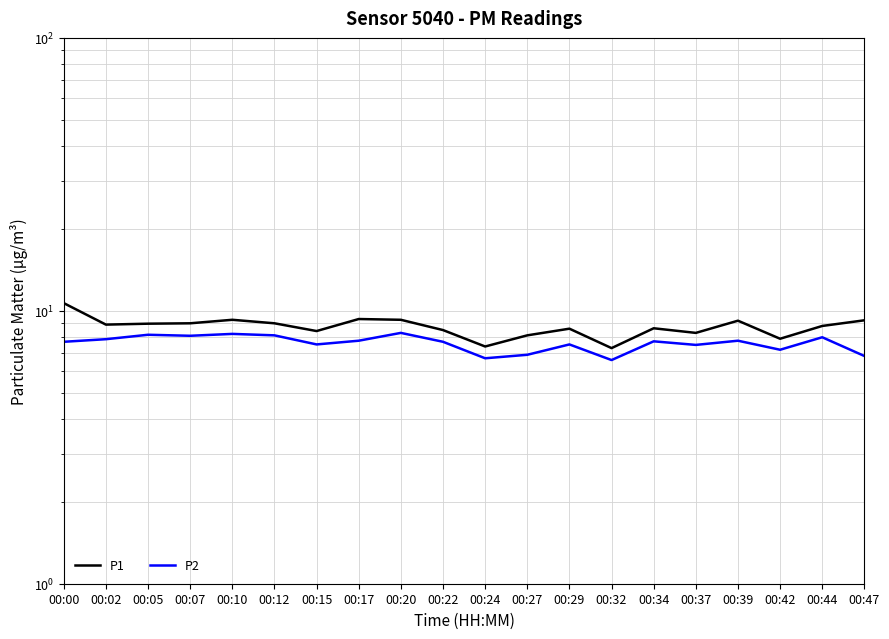

How many lines are shown in the chart?

2